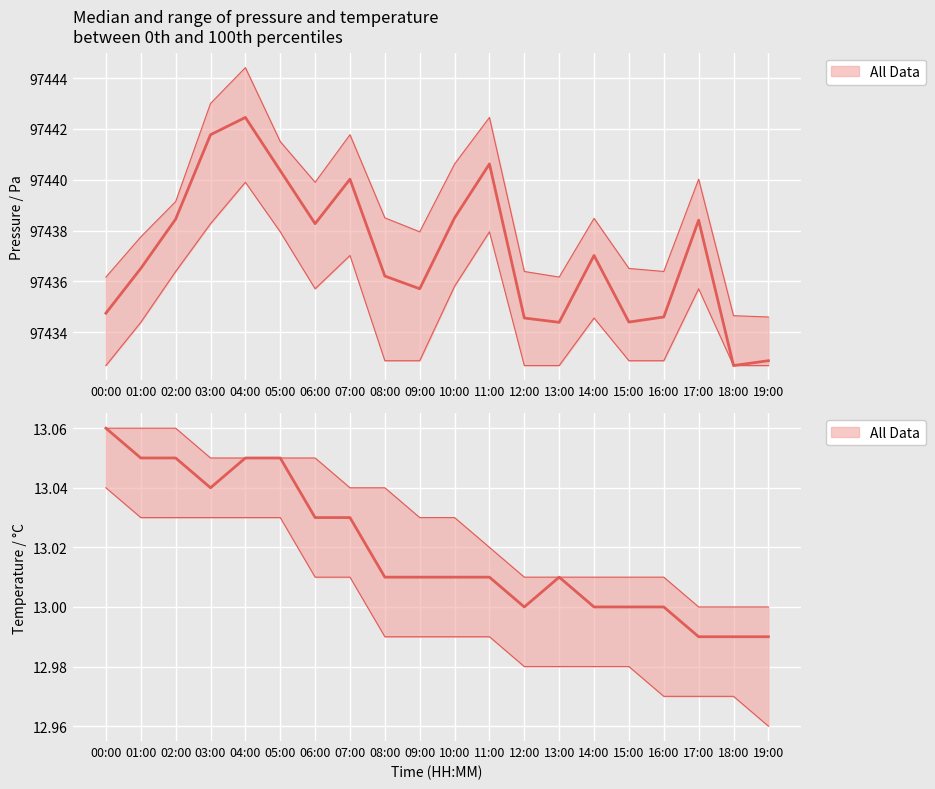

List the series in order of their peak value, highest first.

pressure_upper, pressure_median, pressure_lower